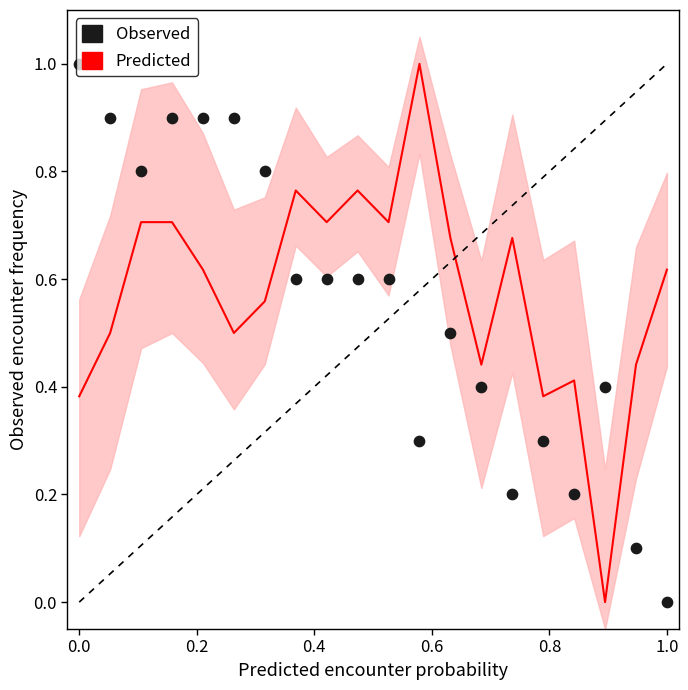

Which series reaches the maximum Y coordinate?

Predicted